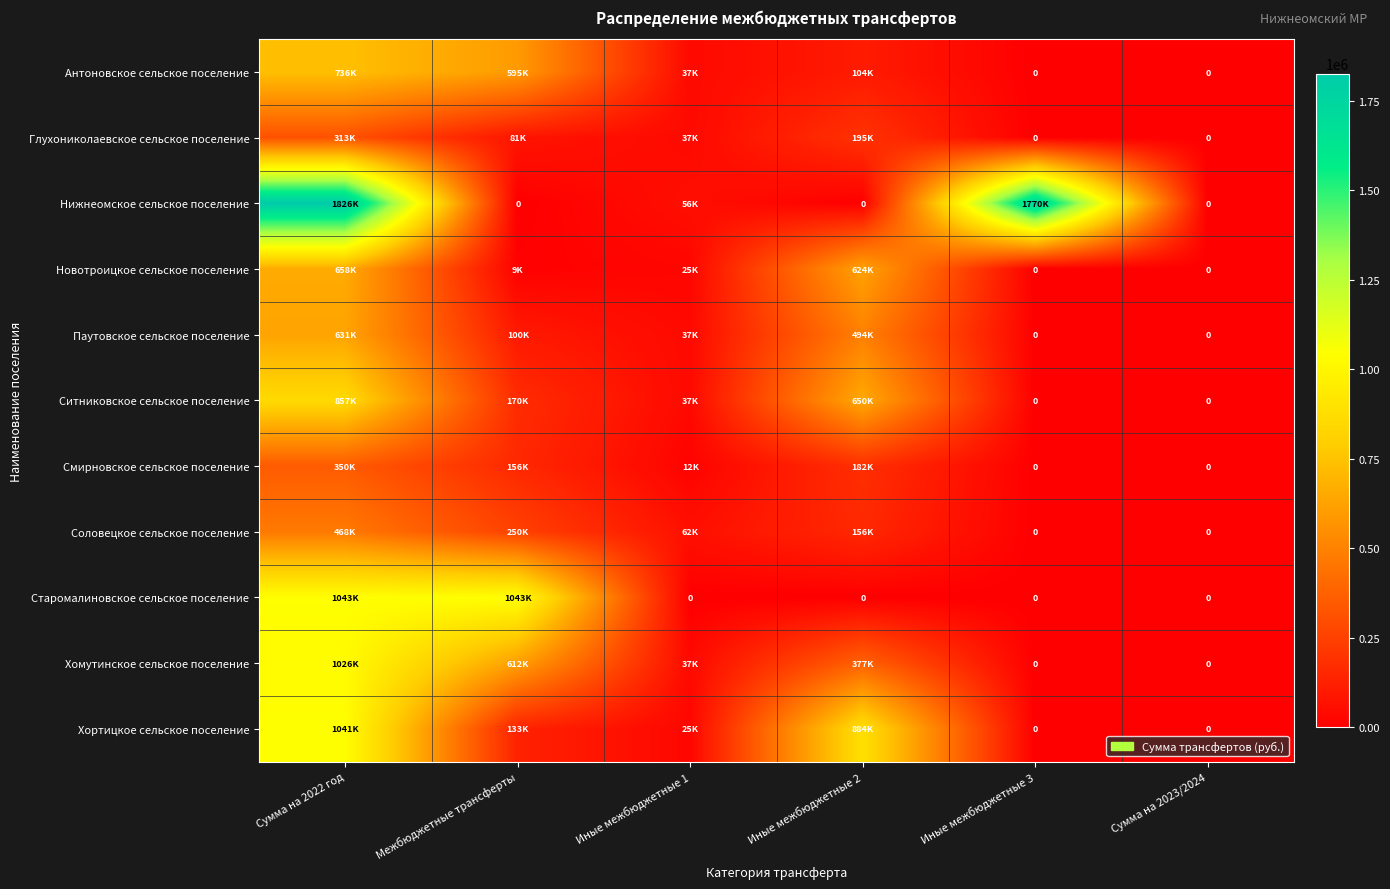

Rank the categories by Соловецкое сельское поселение value from lowest to highest.

Иные межбюджетные 3, Сумма на 2023/2024, Иные межбюджетные 1, Иные межбюджетные 2, Межбюджетные трансферты, Сумма на 2022 год